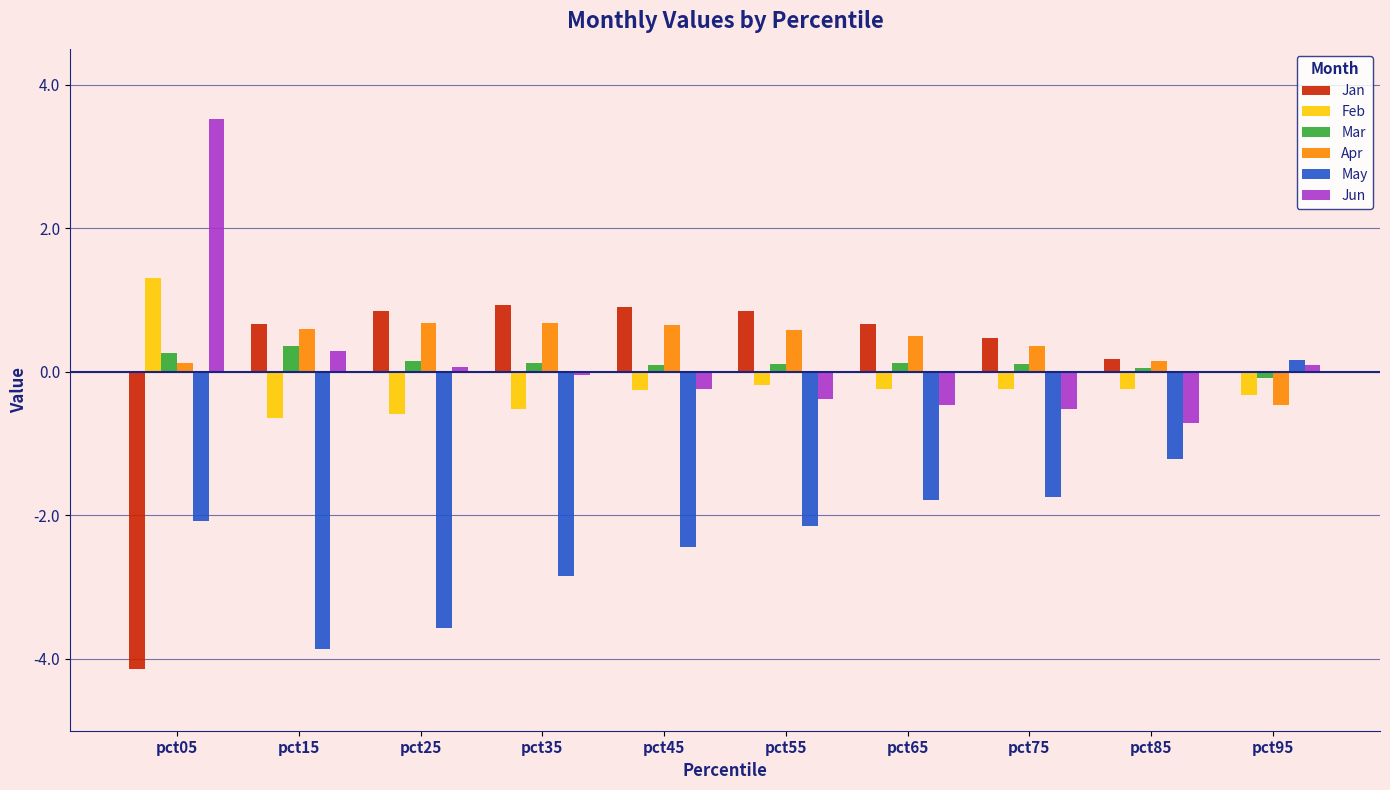

How many values in Mar are above zero?

9